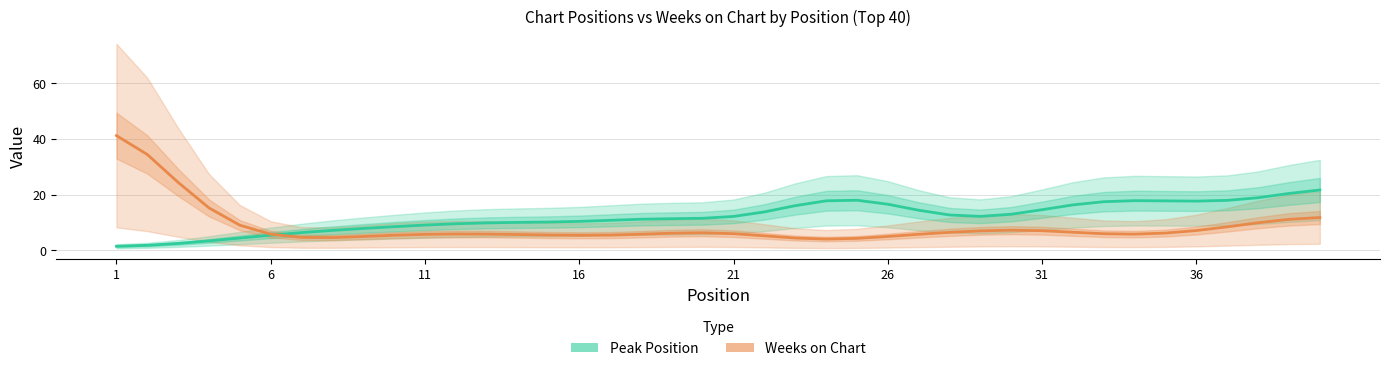

What is the smallest value displayed?

1.5